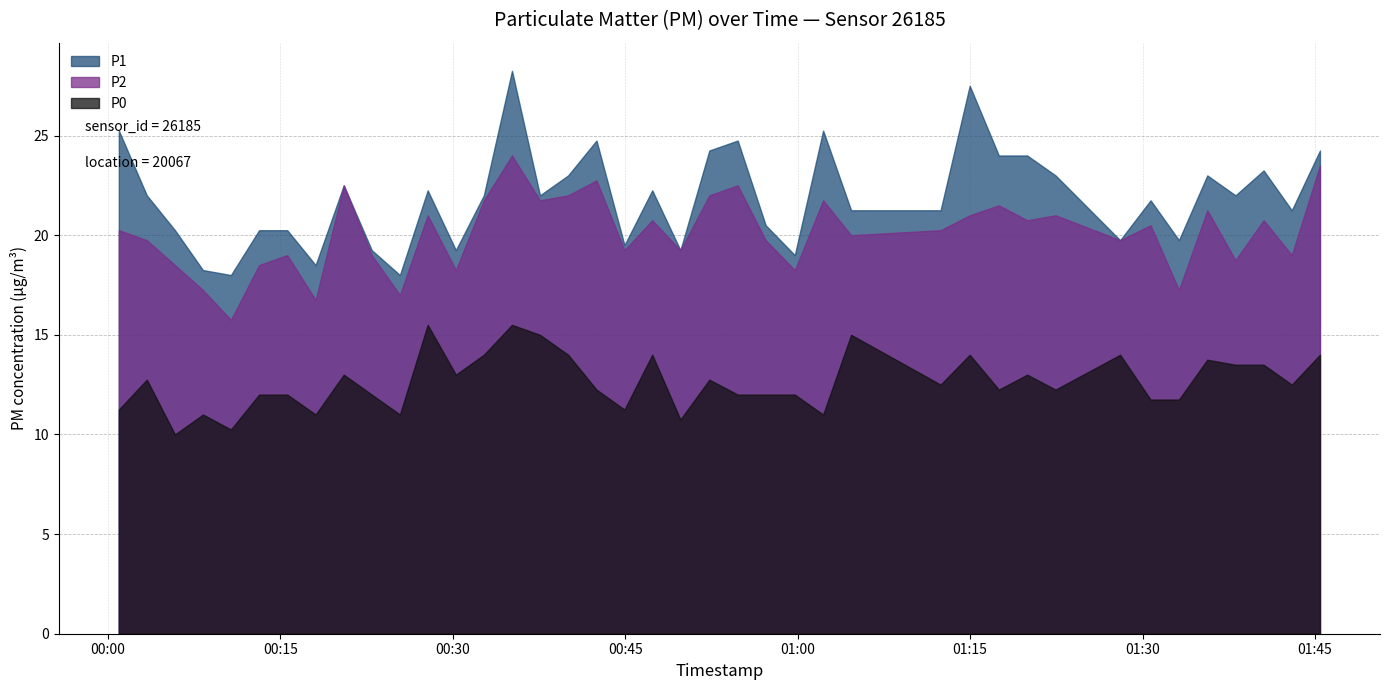

At which label does P1 first exceed 22?

2023-06-22T00:00:57